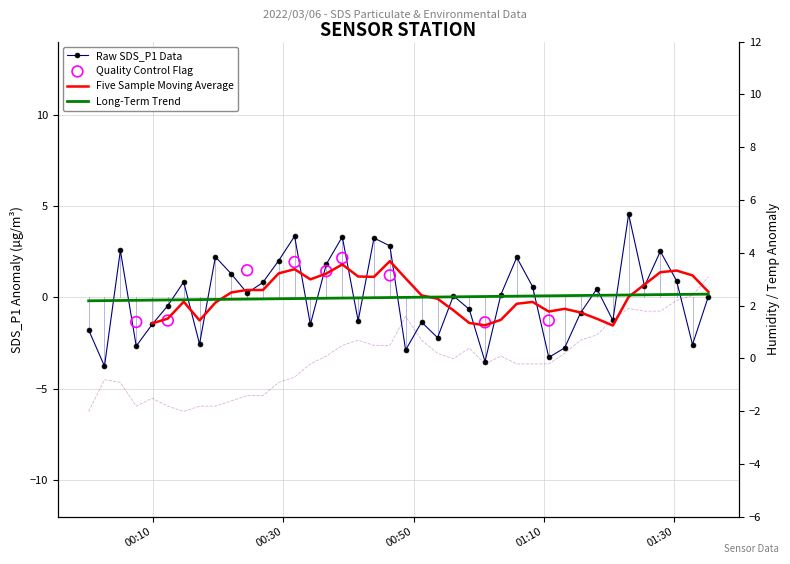

Which series has the largest Y range (max minus min)?

SDS_P1